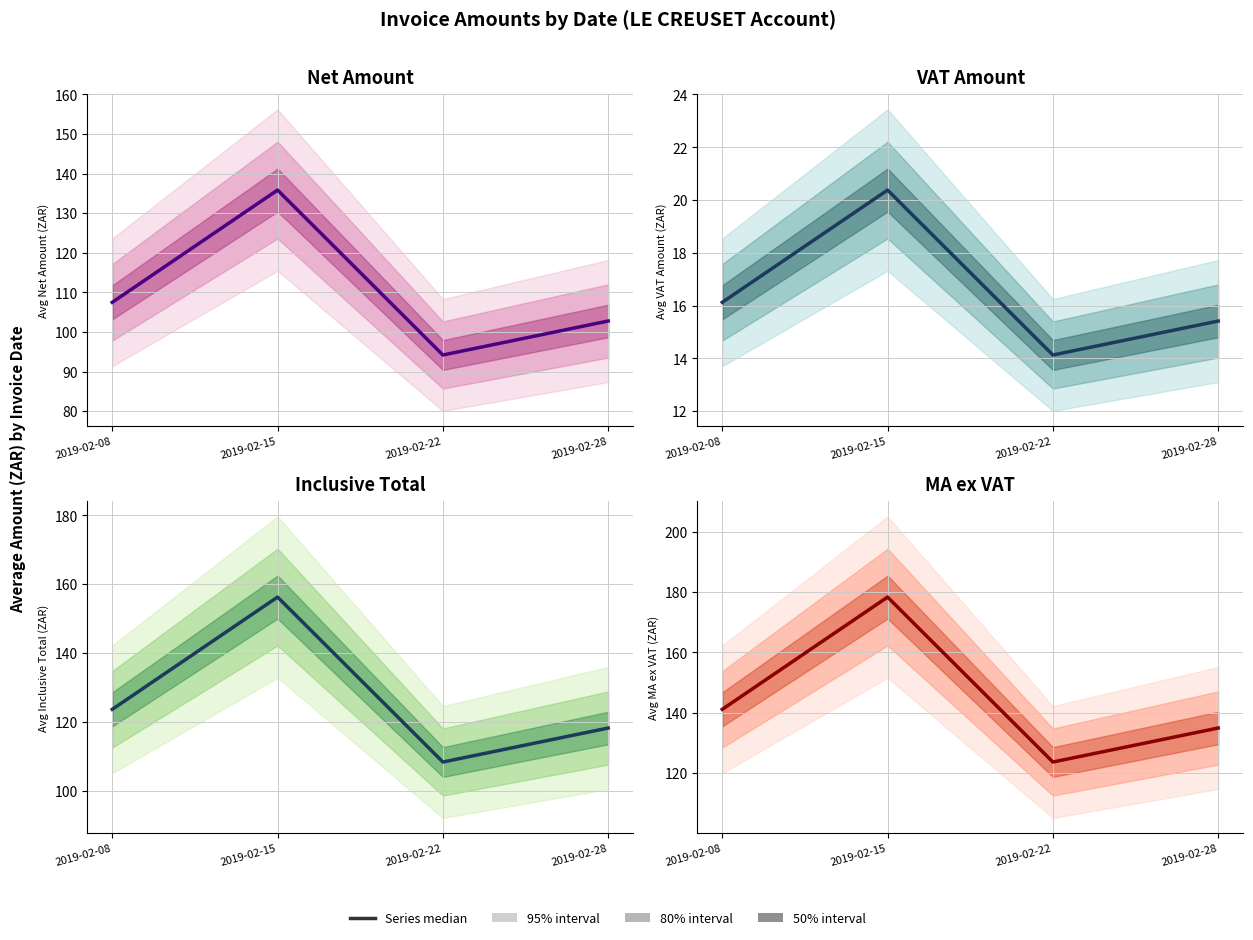

Rank the series by their maximum value, from highest to lowest.

MA ex VAT, Inclusive Total, Net Amount (ex VAT), VAT Amount